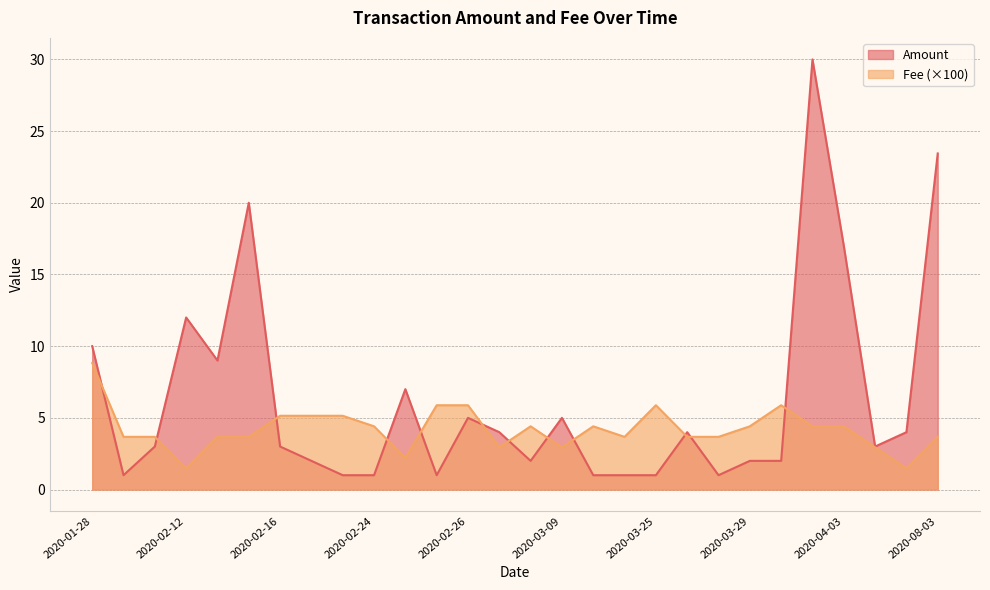

How many lines are shown in the chart?

2